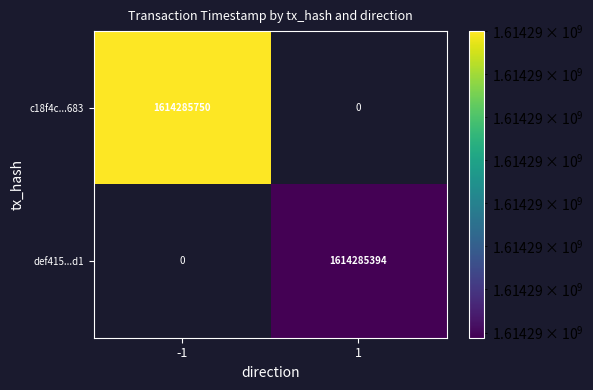

Read the def41545138f72d62794889df217cfd446e15d1 value at time_stamp.

1614285394